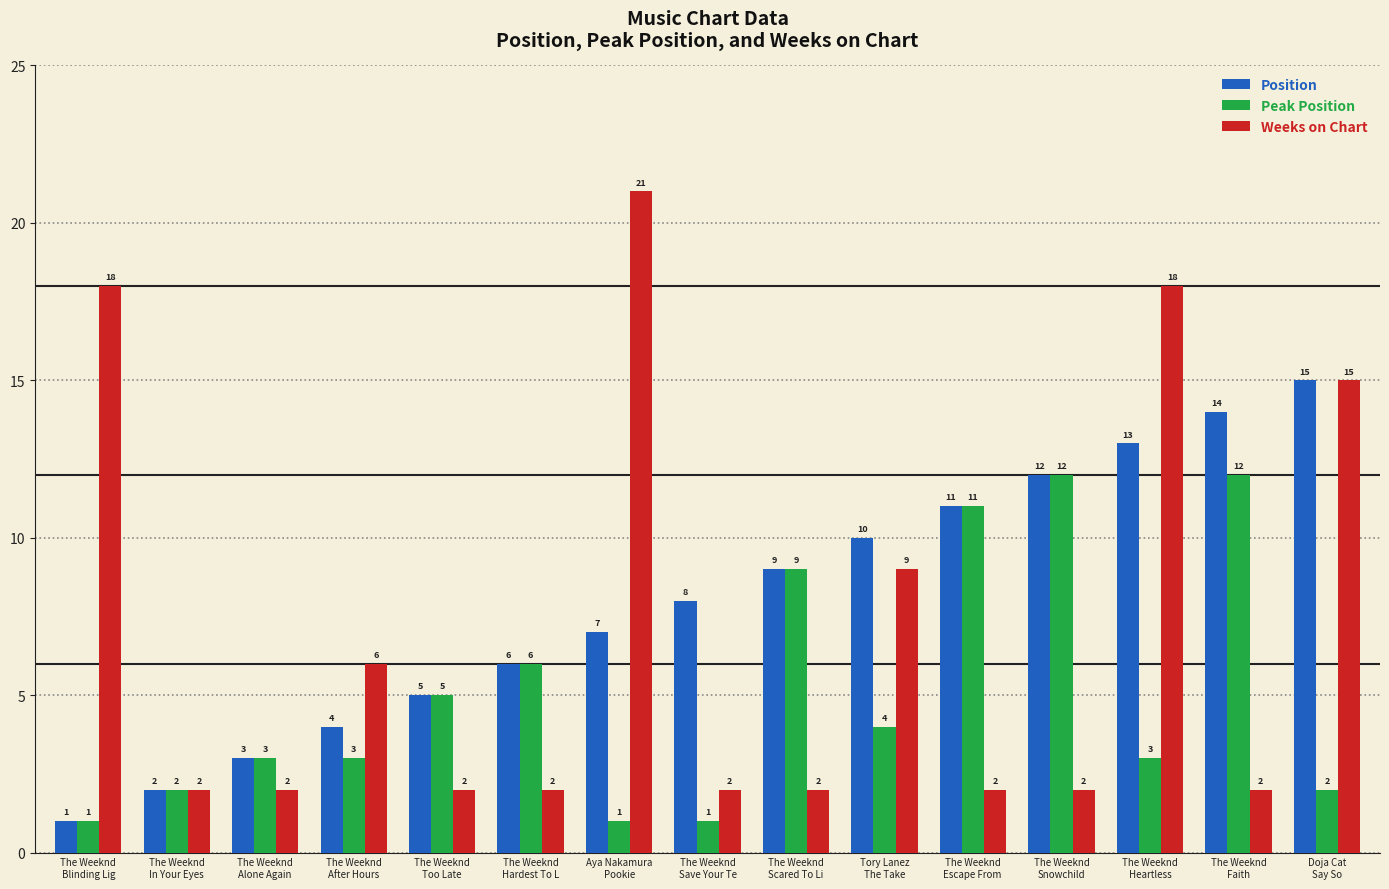

Where is Position nearest to the value 8?

The Weeknd
Save Your Te